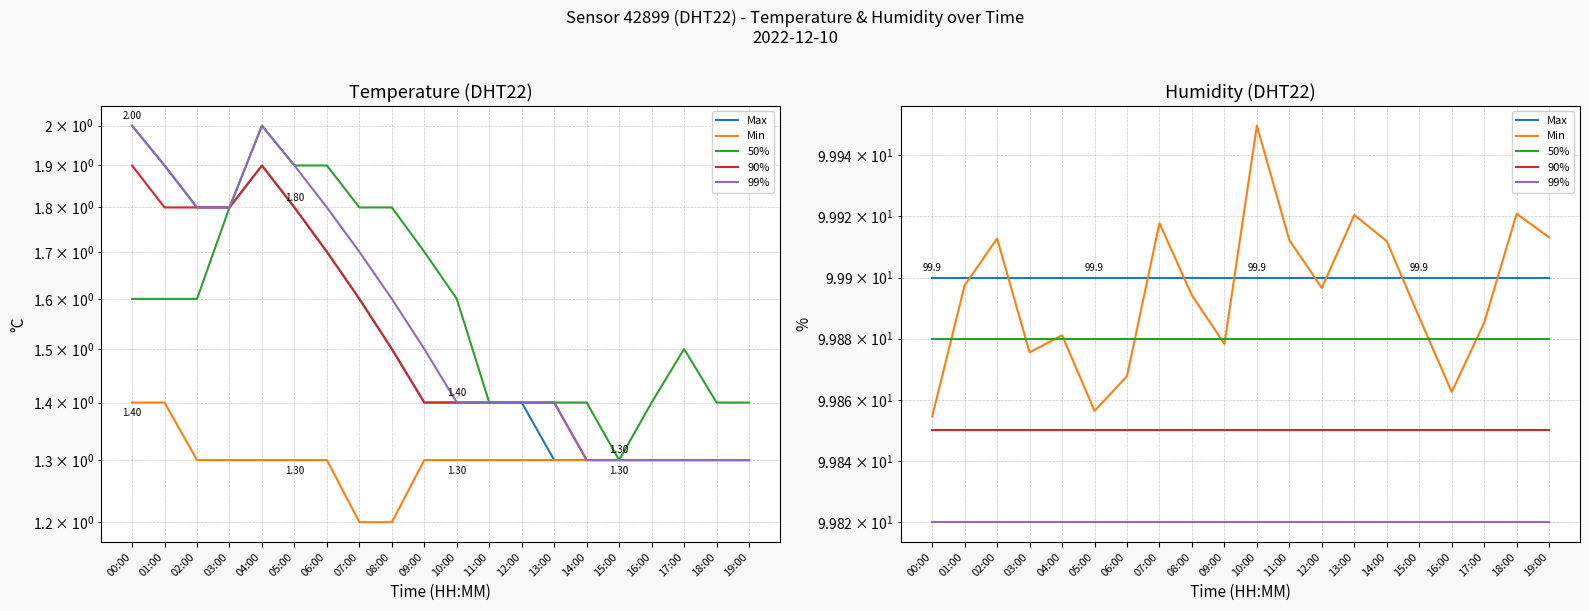

Does the chart display data point markers on the line(s)?

No